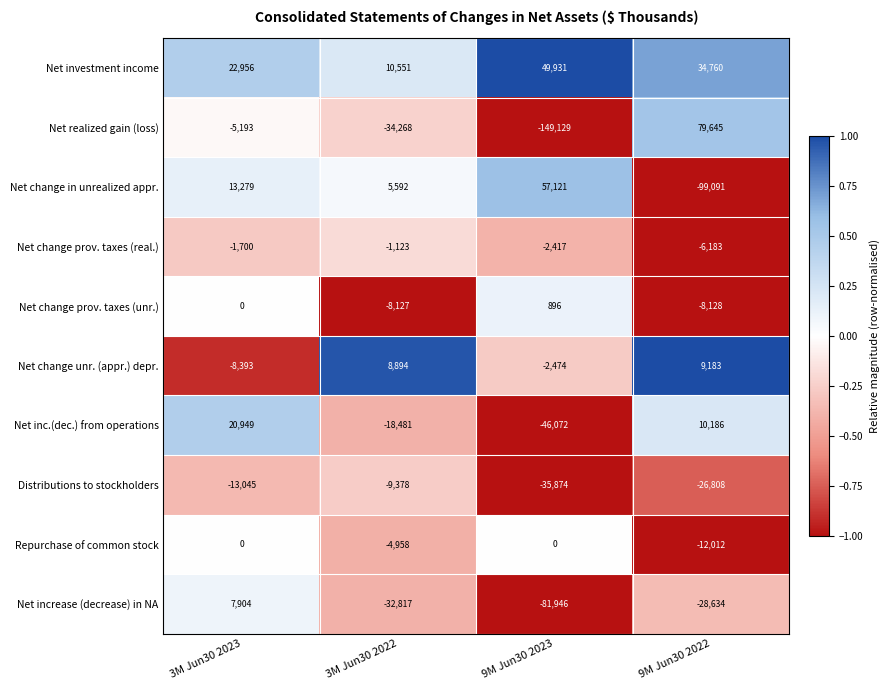

At which category is the sum across all series the highest?

3M Jun30 2023